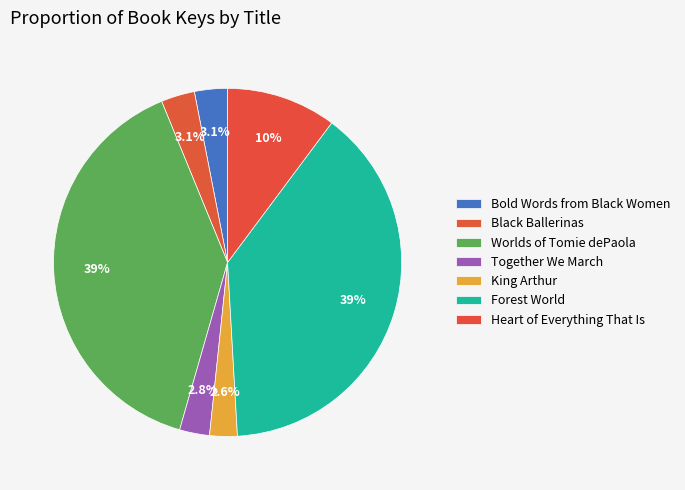

To the nearest percent, what is the difference between the largest and smallest slice percentages?

37%